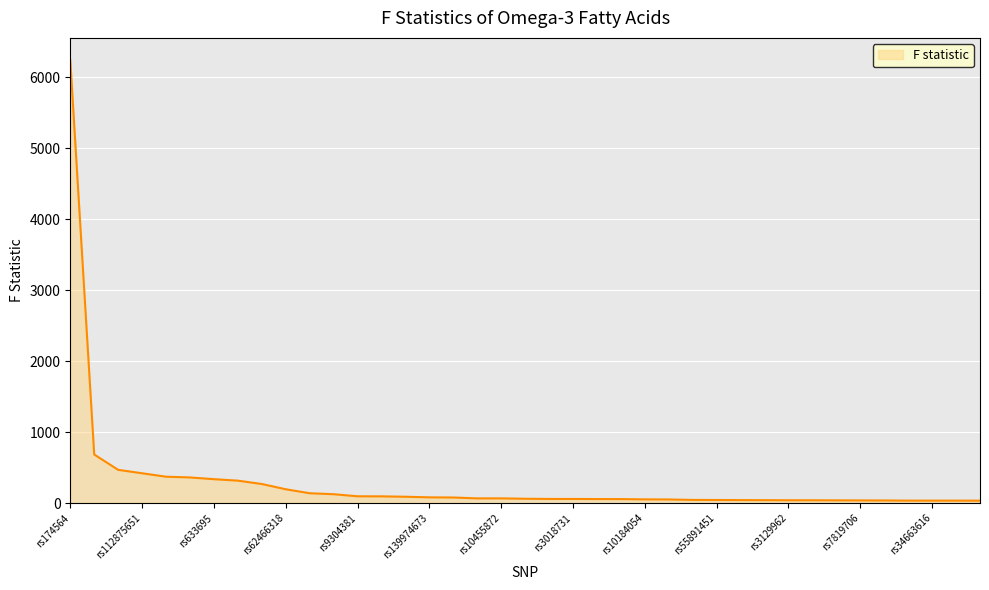

What is the difference between the maximum and minimum values?

6209.5